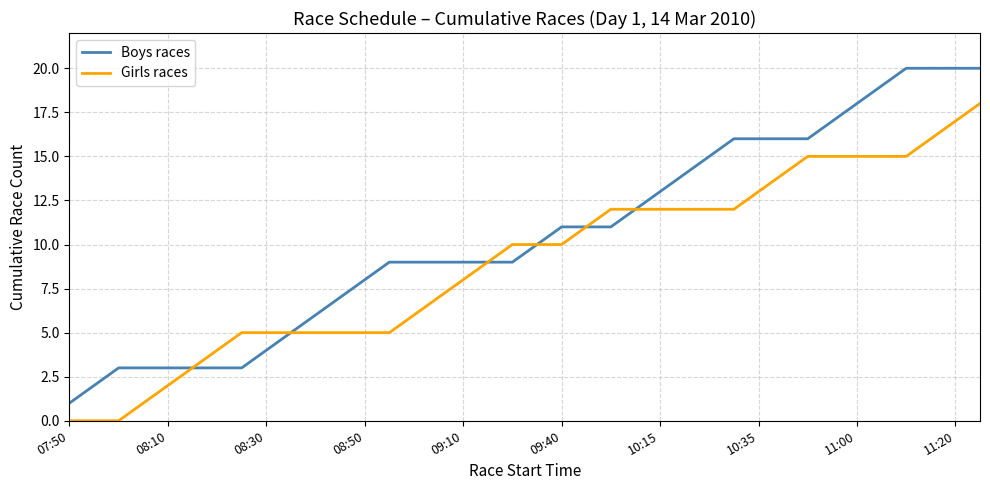

List the series in order of their peak value, highest first.

Boys races, Girls races